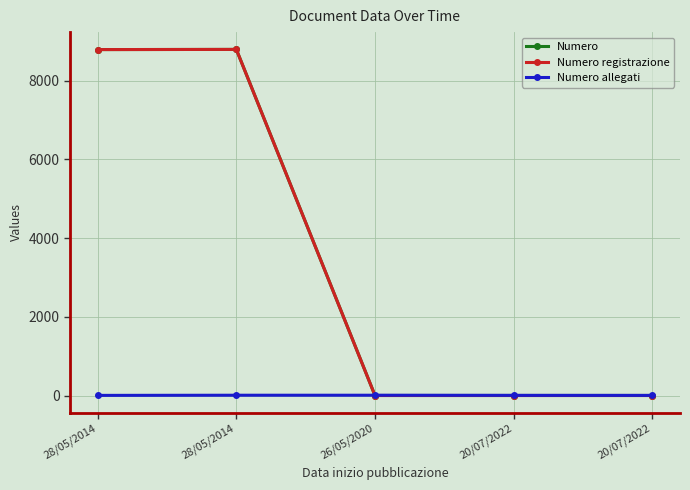

Does the chart have visible grid lines?

Yes